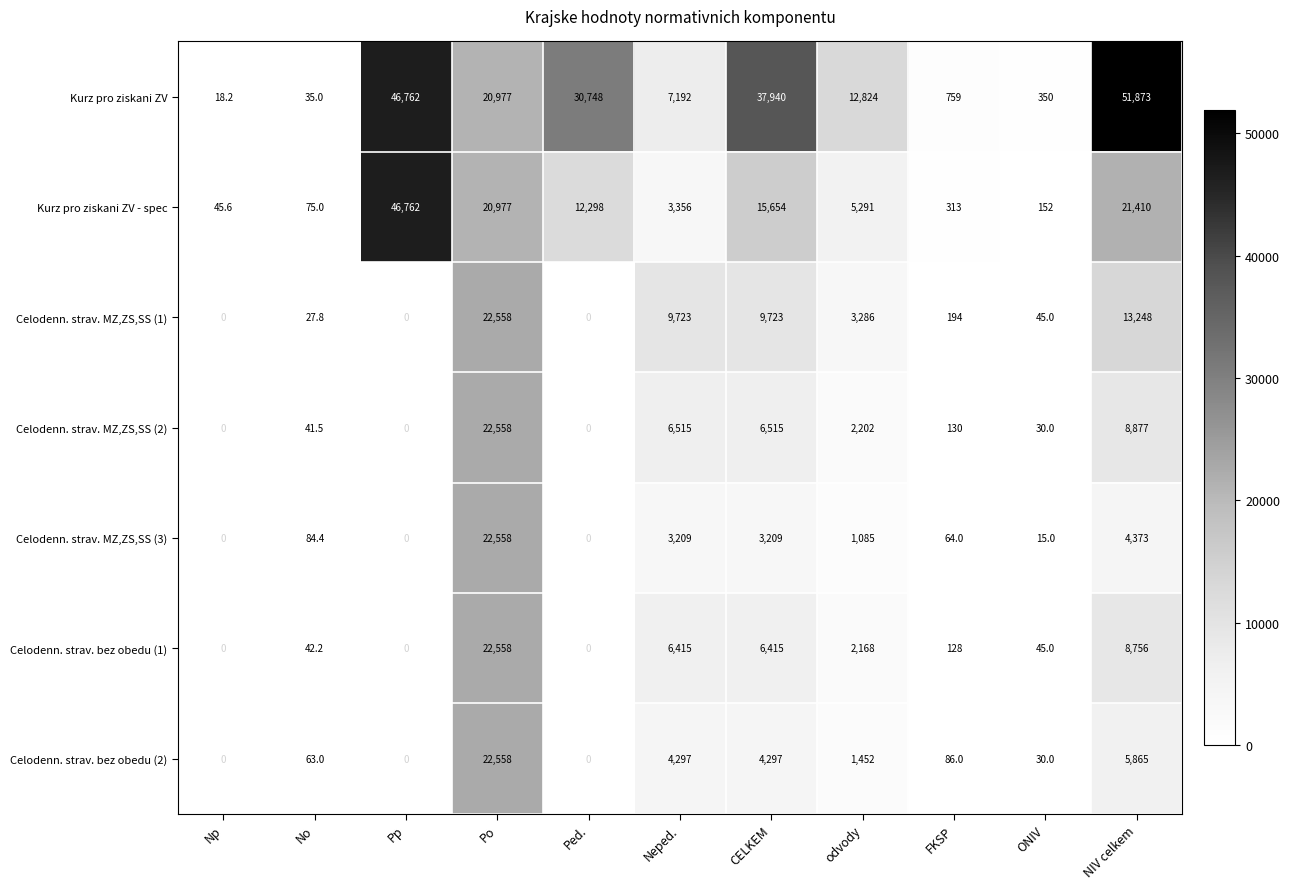

What is the sum of all Kurz pro ziskani ZV - spec values?

126333.6